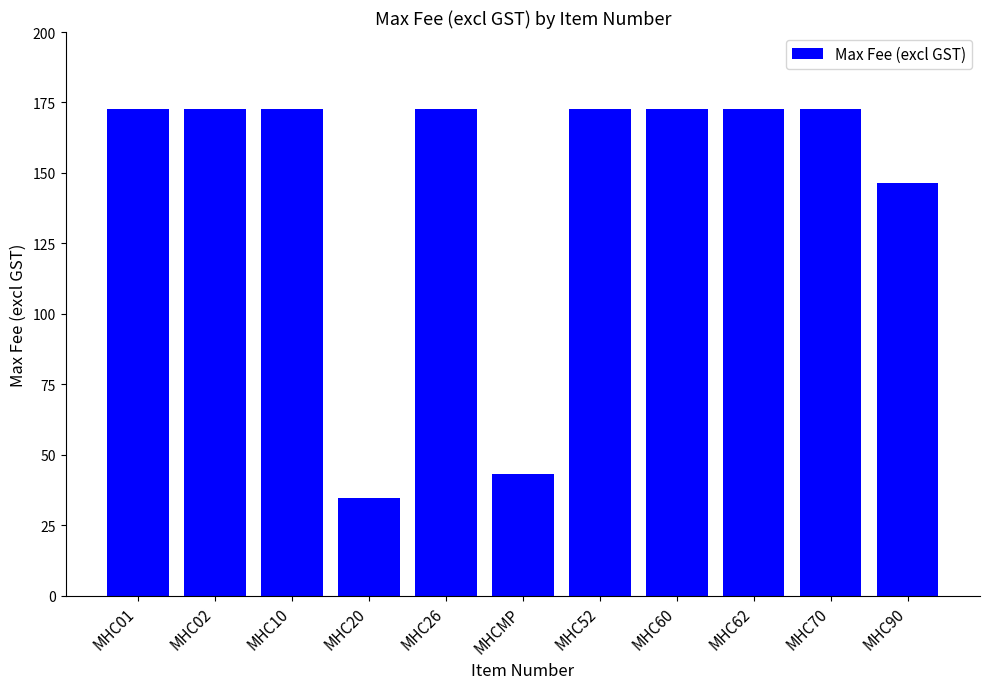

How many data points are above 172?

8